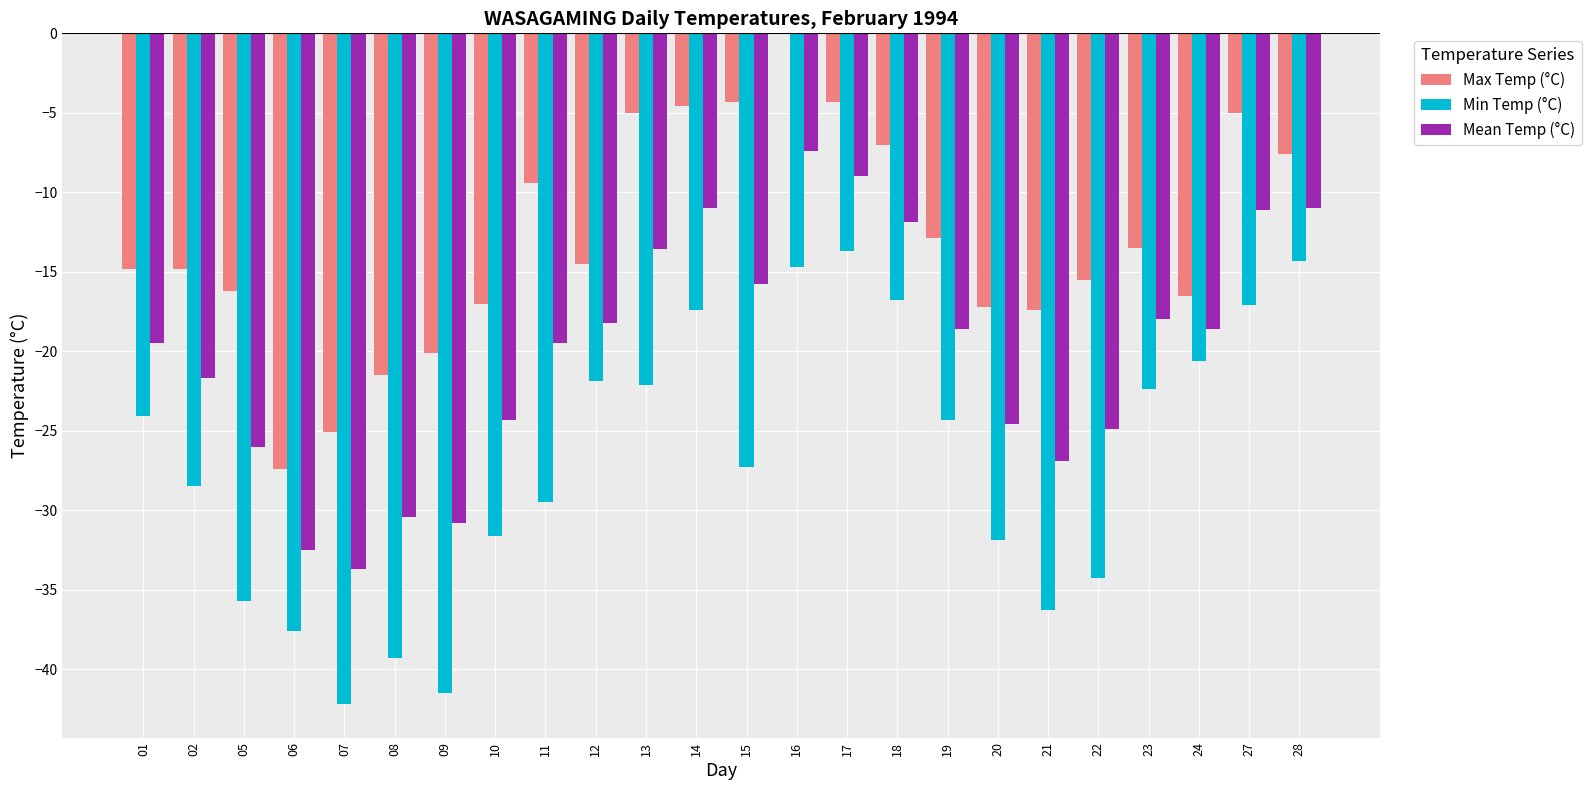

Which series has the largest total across all categories?

Max Temp (°C)